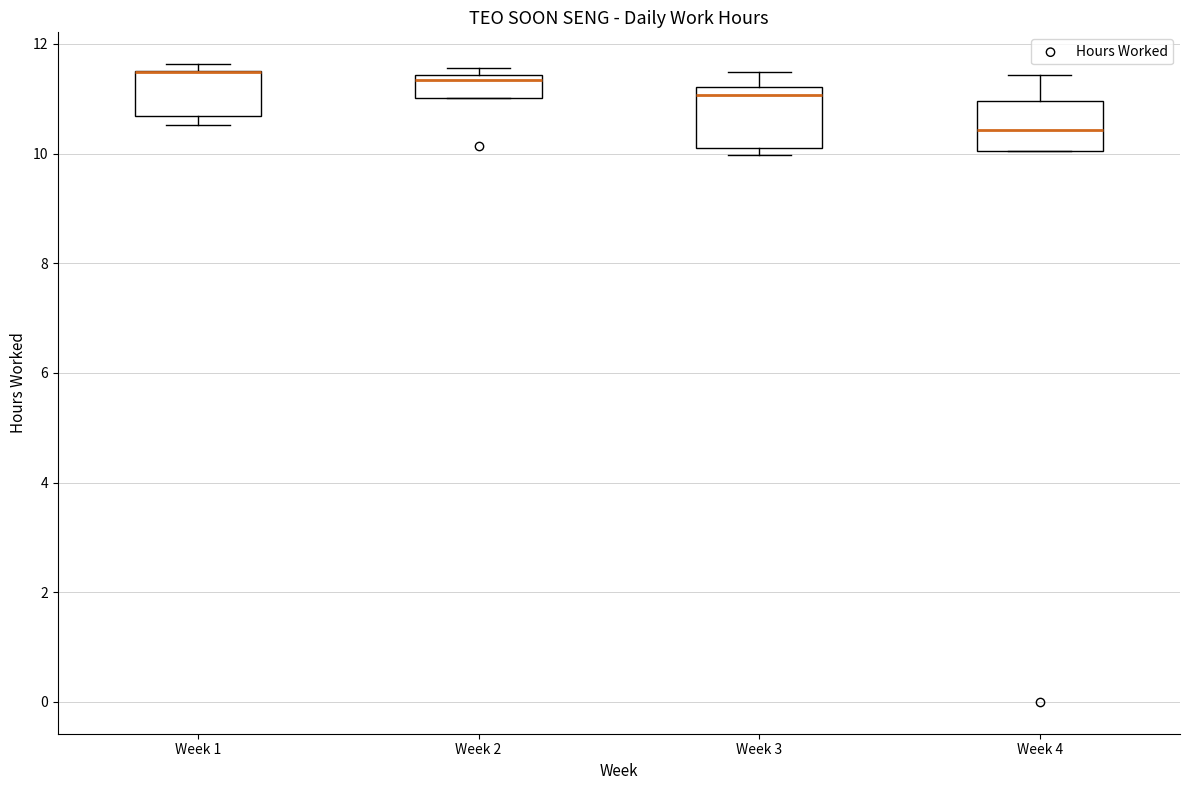

Reading left to right, transcribe this box plot: for each box, give where its median line is, the range the box spans, and where its two whiskers end, as read against the y-axis. The values are not printed on the chart, so give them approximately, as read against the axis.

Week 1: median 11.4 (drawn on the box's upper edge), box 10.6 to 11.6, whiskers 10.6 (just below the box's lower edge) to 11.6 (just above the box's upper edge)
Week 2: median 11.4 (just below the box's upper edge), box 11.0 to 11.4, whiskers 11.0 to 11.6
Week 3: median 11.0, box 10.2 to 11.2, whiskers 10.0 to 11.4
Week 4: median 10.4, box 10.0 to 11.0, whiskers 10.0 to 11.4